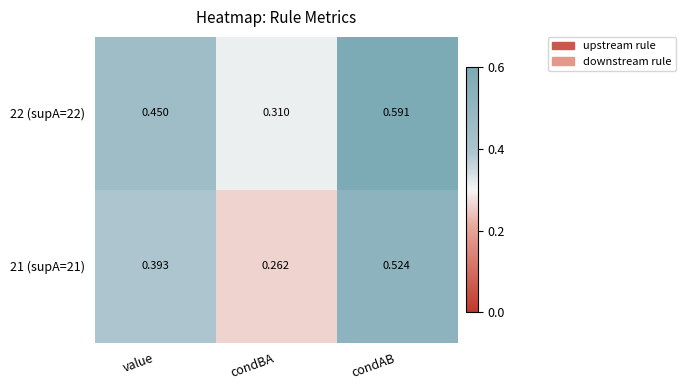

At which label does 22 (supA=22) reach its peak?

condAB